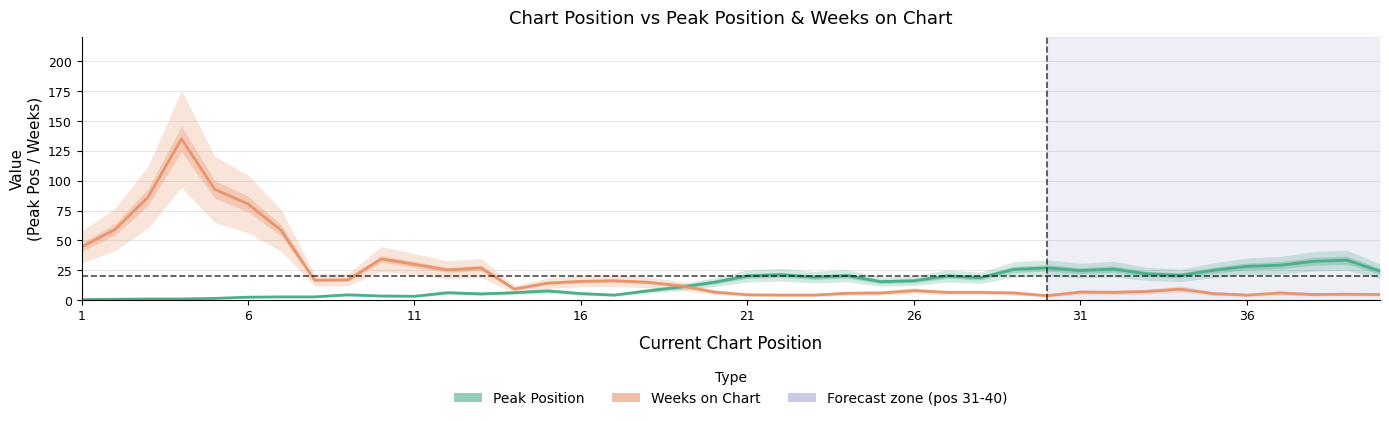

What is the smallest value displayed?

0.5